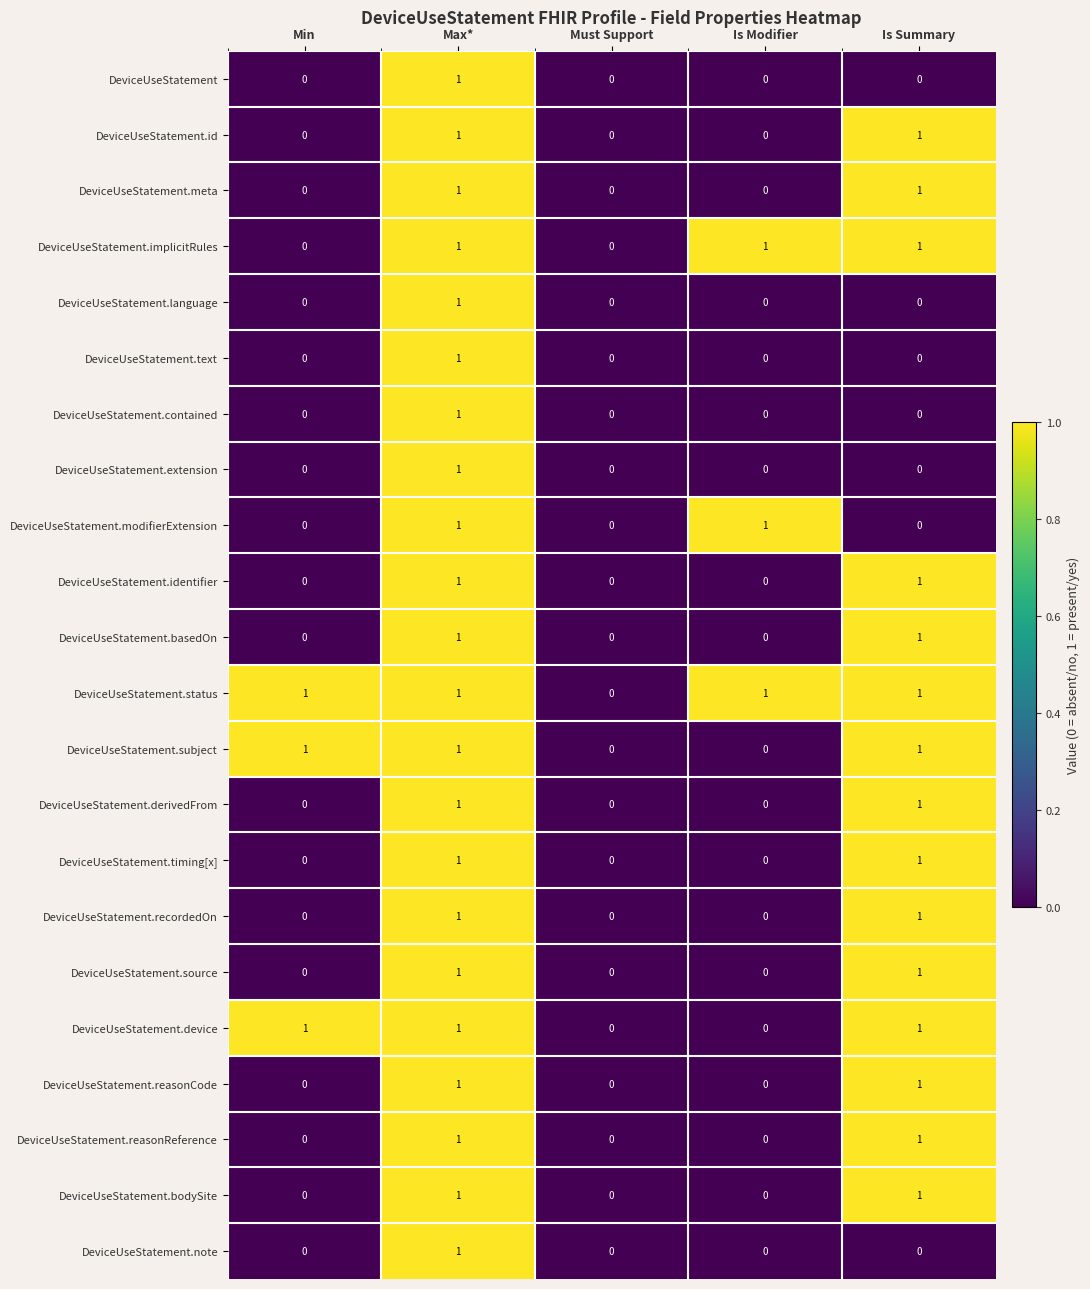

What is the sum of all DeviceUseStatement.implicitRules values?

3